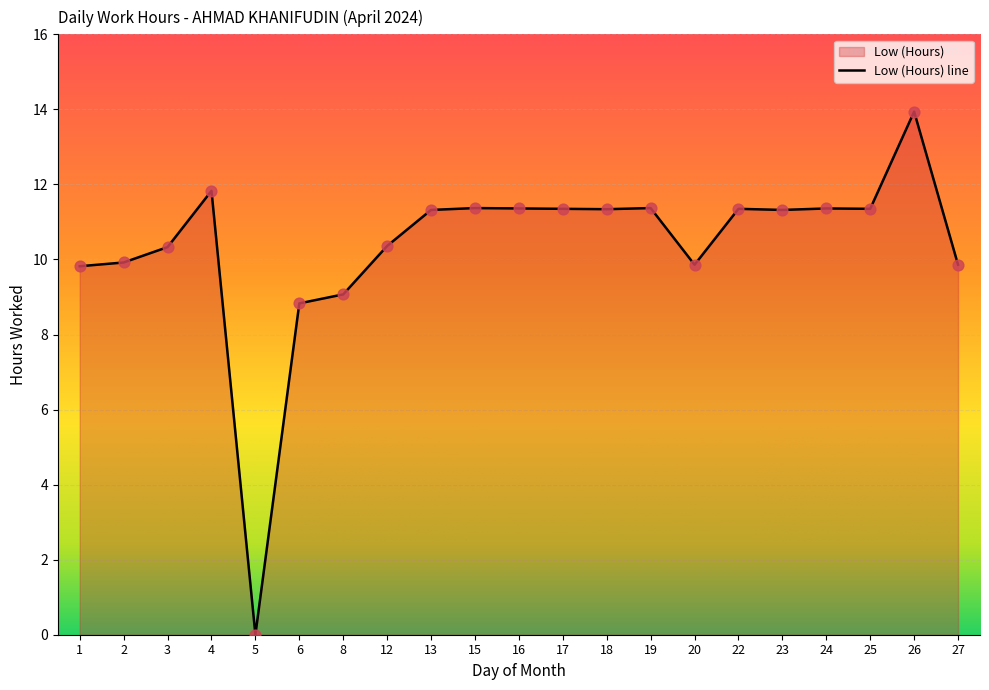

Approximately how many times larger is the value at 24 compared to 6?

1.3